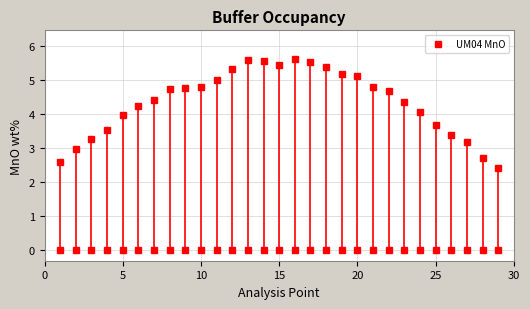

True or false: there are more than 0 points higher than both neighbors.

True